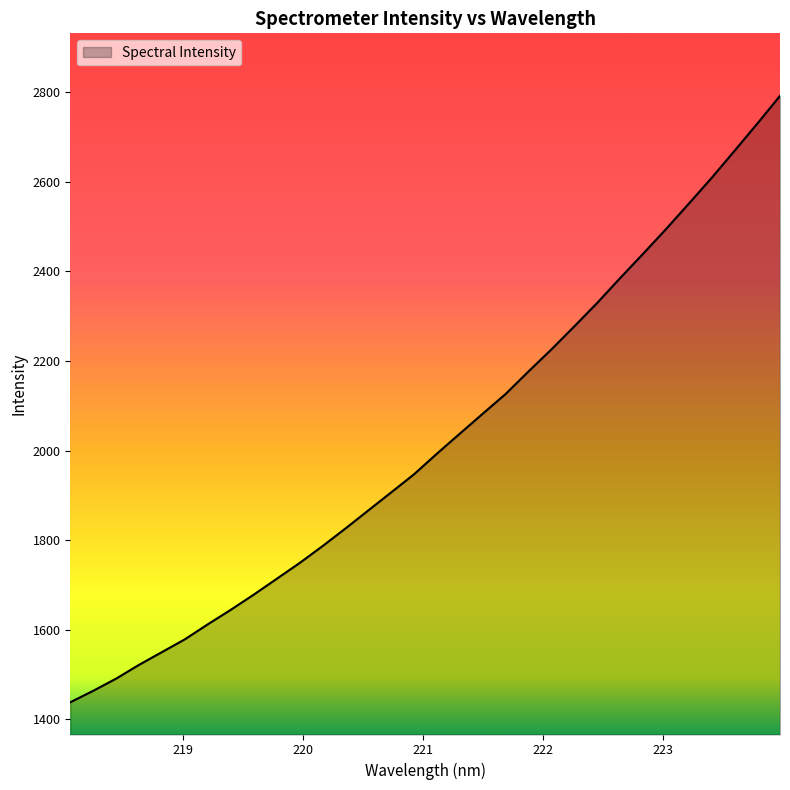

What is the difference between the maximum and minimum values?

1353.2